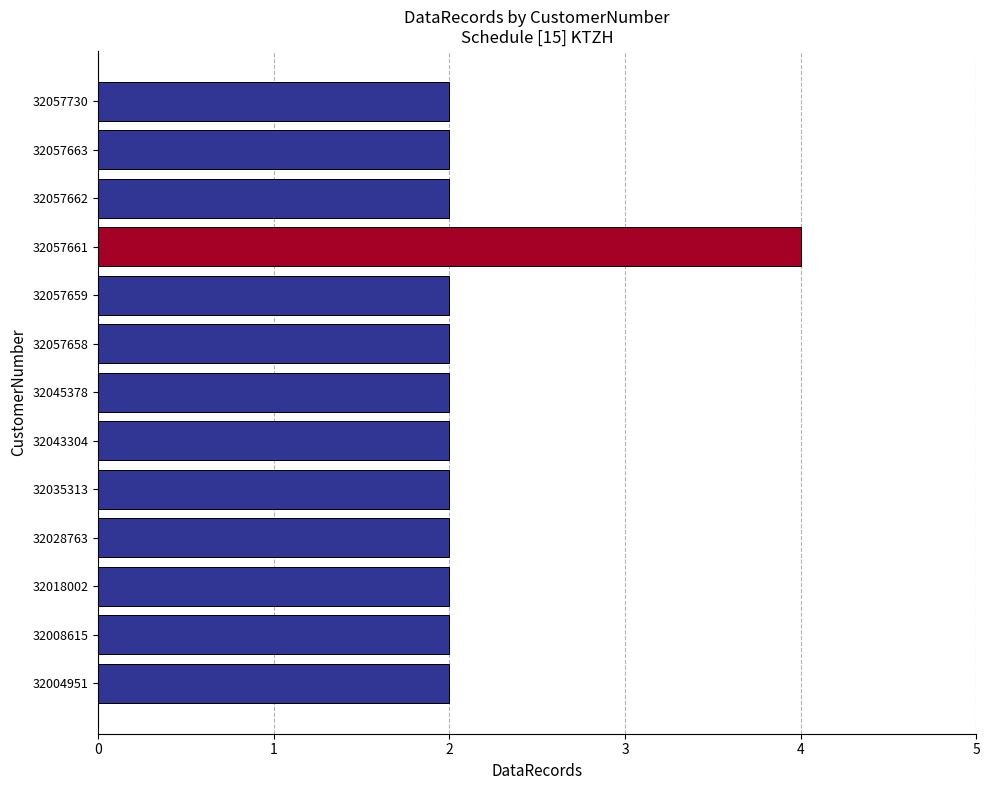

Reading top to bottom, transcribe all the data shown in this chart.

2	2	2	4	2	2	2	2	2	2	2	2	2